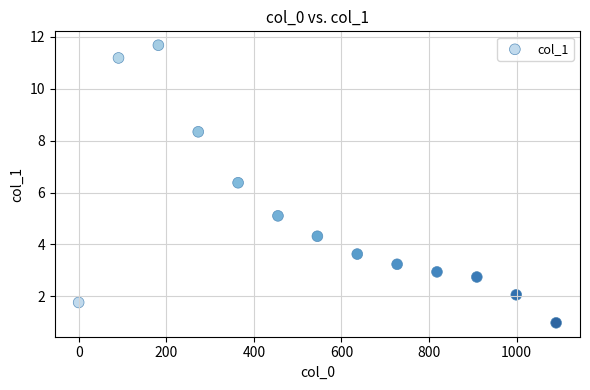

What is the range of X values (max minus min)?

1090.0